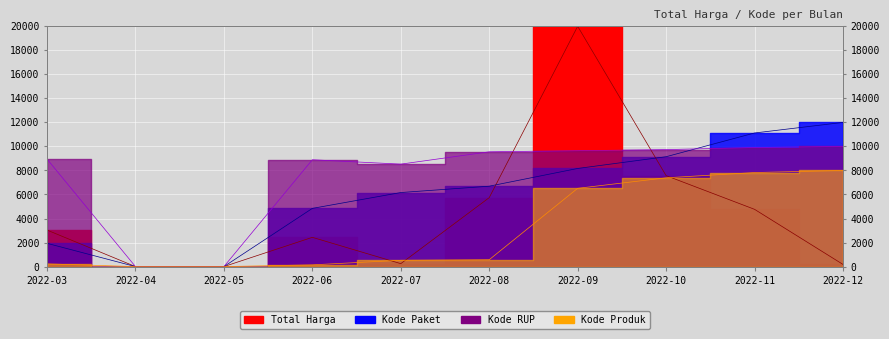

Is it true that Total Harga equals 7570.2 at 2022-10?

True